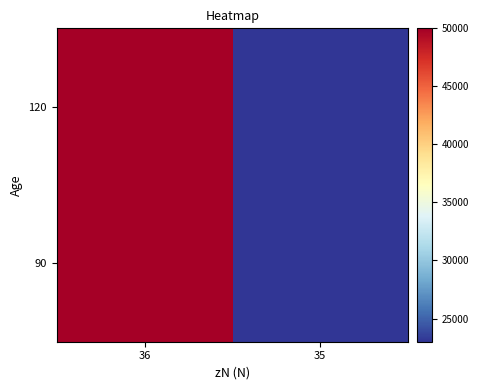

How many distinct data groups are displayed?

2